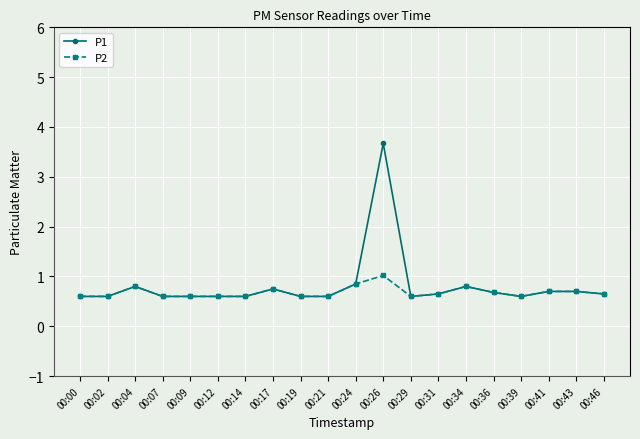

Does the chart have visible grid lines?

Yes